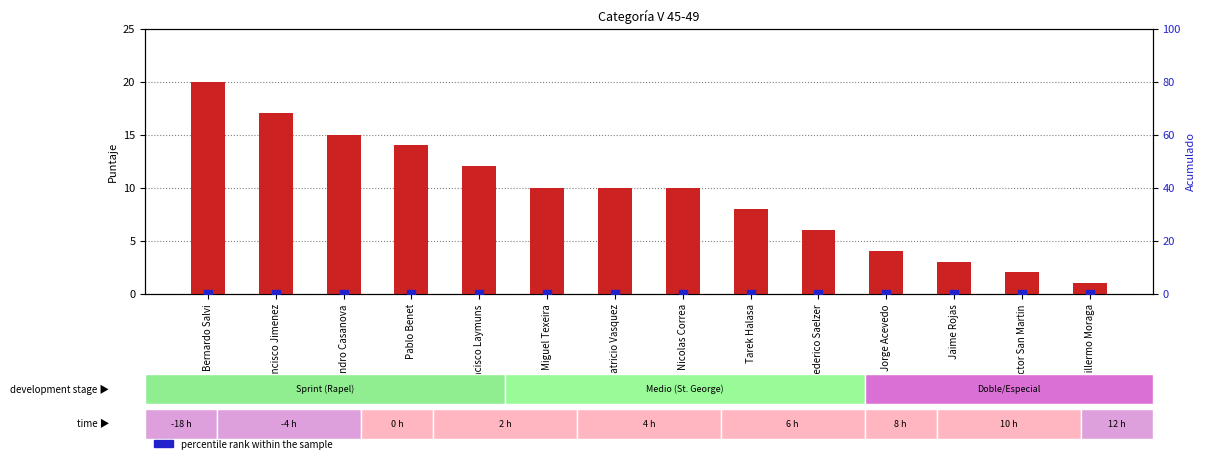

At which category is the sum across all series the highest?

Bernardo Salvi